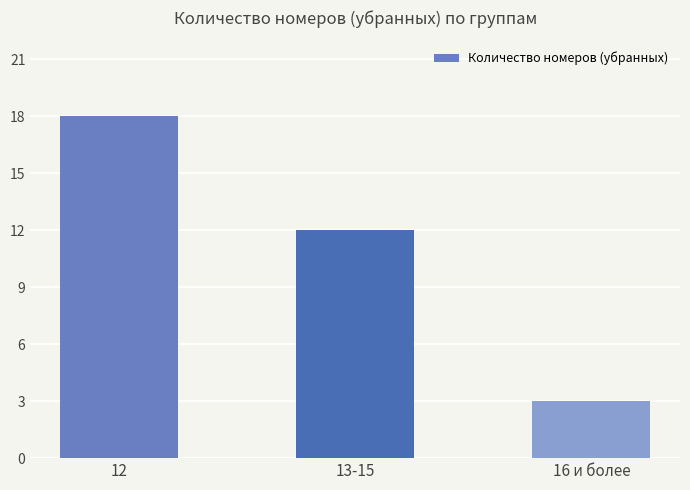

Between 16 и более and 12, which is larger?

12